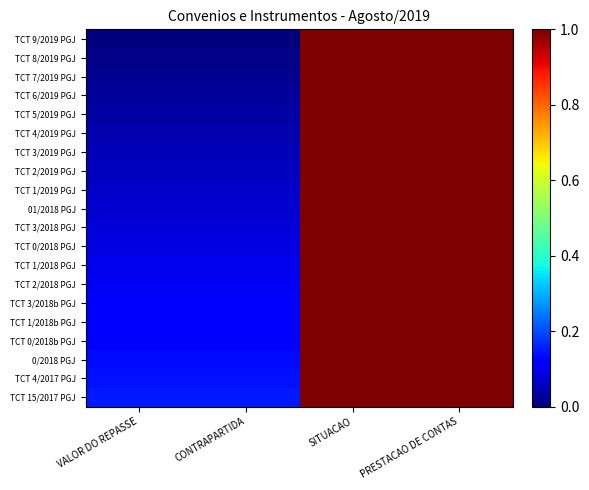

Which label corresponds to the smallest value in the chart?

VALOR DO REPASSE